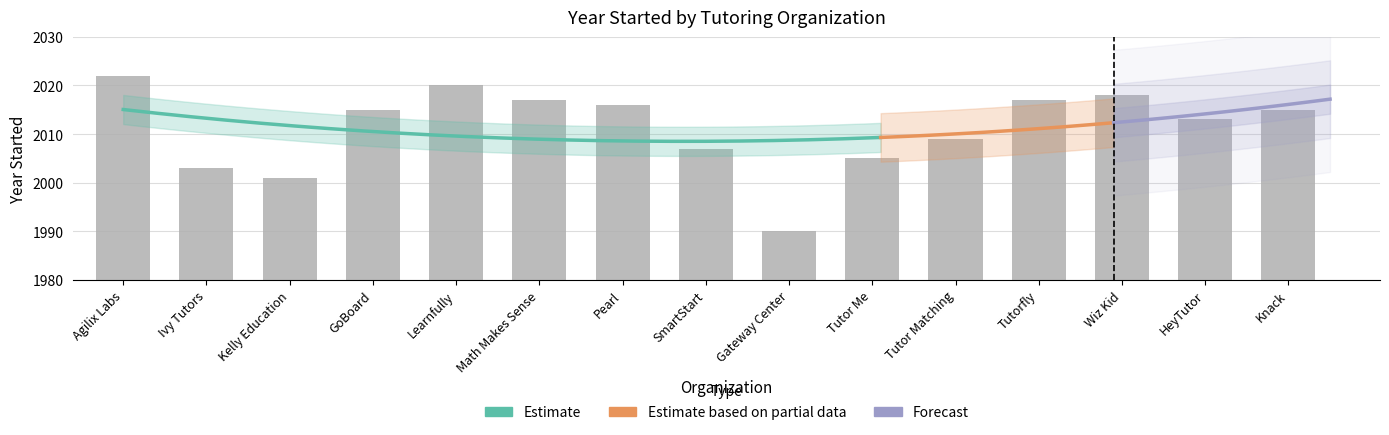

Reading right to left, transcribe all the data shown in this chart.

Knack=2015	HeyTutor=2013	Wiz Kid=2018	Tutorfly=2017	Tutor Matching=2009	Tutor Me=2005	Gateway Center=1990	SmartStart=2007	Pearl=2016	Math Makes Sense=2017	Learnfully=2020	GoBoard=2015	Kelly Education=2001	Ivy Tutors=2003	Agilix Labs=2022